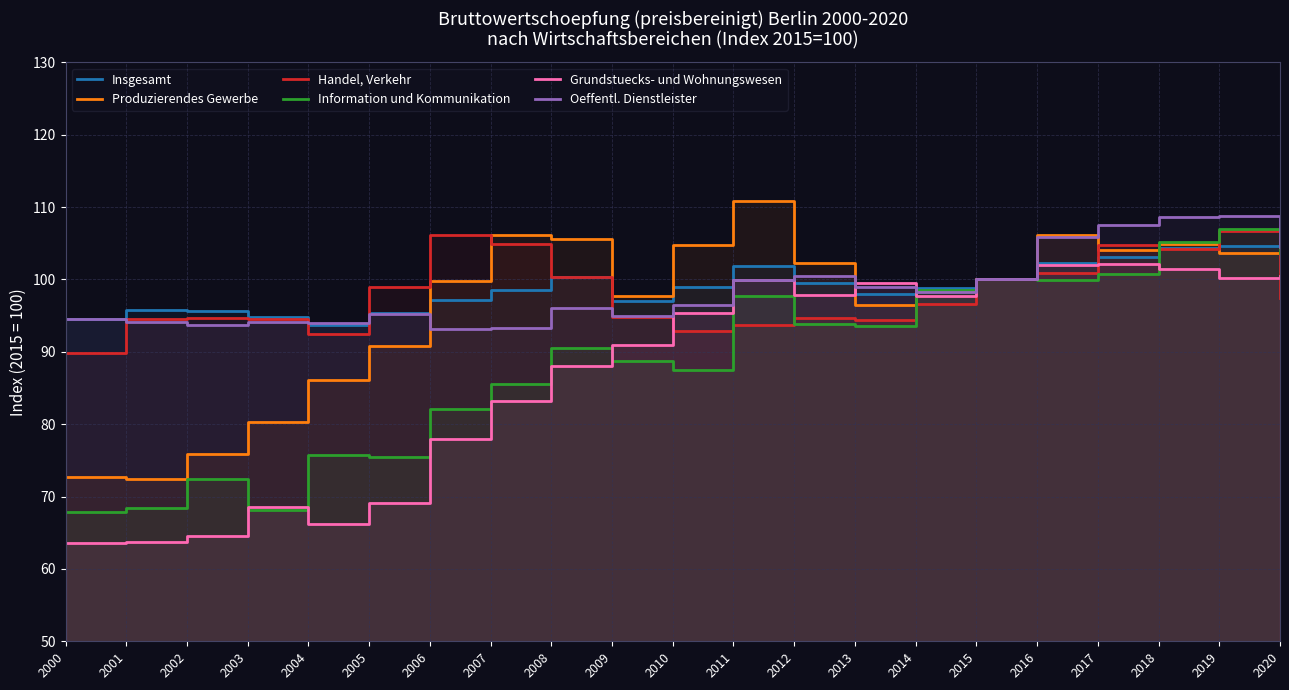

Reading left to right, transcribe all the data shown in this chart.

Insgesamt: 94.6	95.8	95.7	94.8	93.7	95.4	97.1	98.5	100.4	97.1	99.0	101.8	99.6	98.0	98.9	100.0	102.3	103.1	104.3	104.7	101.2
Produzierendes Gewerbe: 72.7	72.4	75.8	80.3	86.2	90.8	99.8	106.2	105.5	97.7	104.8	110.9	102.3	96.5	98.4	100.0	106.1	104.1	104.9	103.6	104.9
Handel, Verkehr: 89.8	94.6	94.7	94.5	92.4	99.0	106.1	105.0	100.4	94.8	92.9	93.8	94.6	94.4	96.6	100.0	100.9	104.8	104.2	106.7	97.5
Information und Kommunikation: 67.8	68.4	72.4	68.1	75.8	75.4	82.0	85.5	90.5	88.8	87.5	97.7	93.8	93.5	98.6	100.0	99.9	100.8	105.2	106.9	103.7
Grundstuecks- und Wohnungswesen: 63.5	63.7	64.6	68.5	66.3	69.1	78.0	83.2	88.0	91.0	95.4	99.9	97.9	99.5	97.8	100.0	102.0	102.1	101.5	100.1	100.5
Oeffentl. Dienstleister: 94.5	94.1	93.7	94.1	94.0	95.3	93.1	93.3	96.1	95.0	96.5	100.0	100.5	98.9	98.3	100.0	105.9	107.6	108.7	108.8	104.5